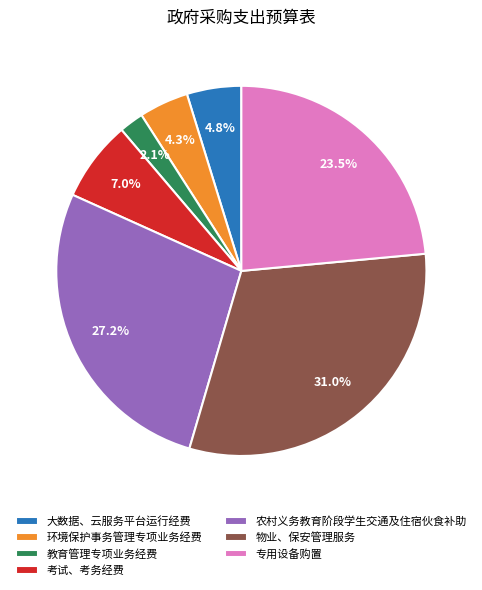

To the nearest percent, what is the average slice percentage?

14%